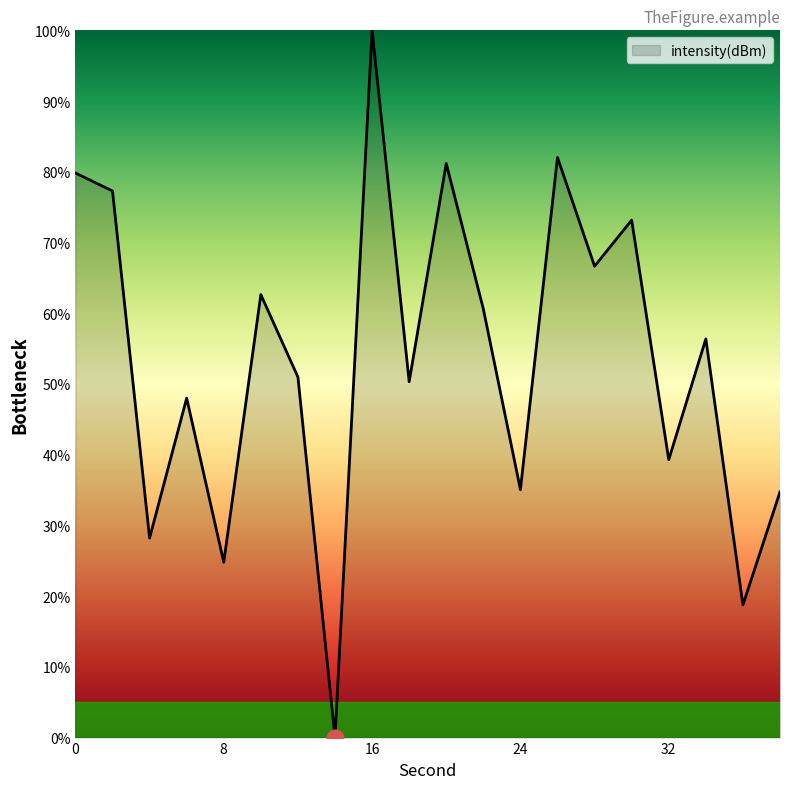

What is the greatest value displayed?

100.0